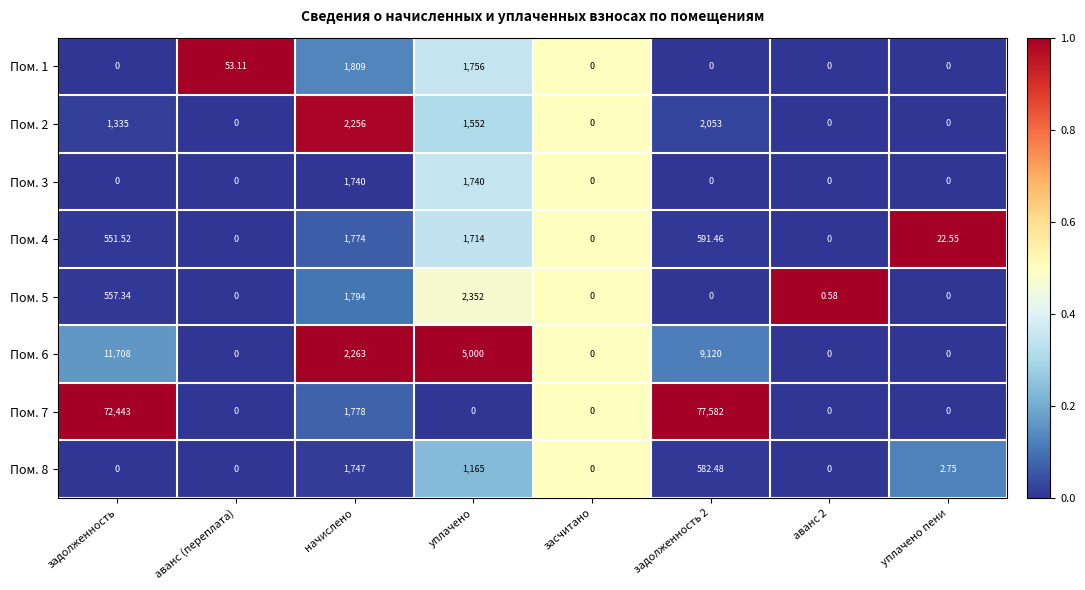

At which category is the sum across all series the highest?

задолженность 2